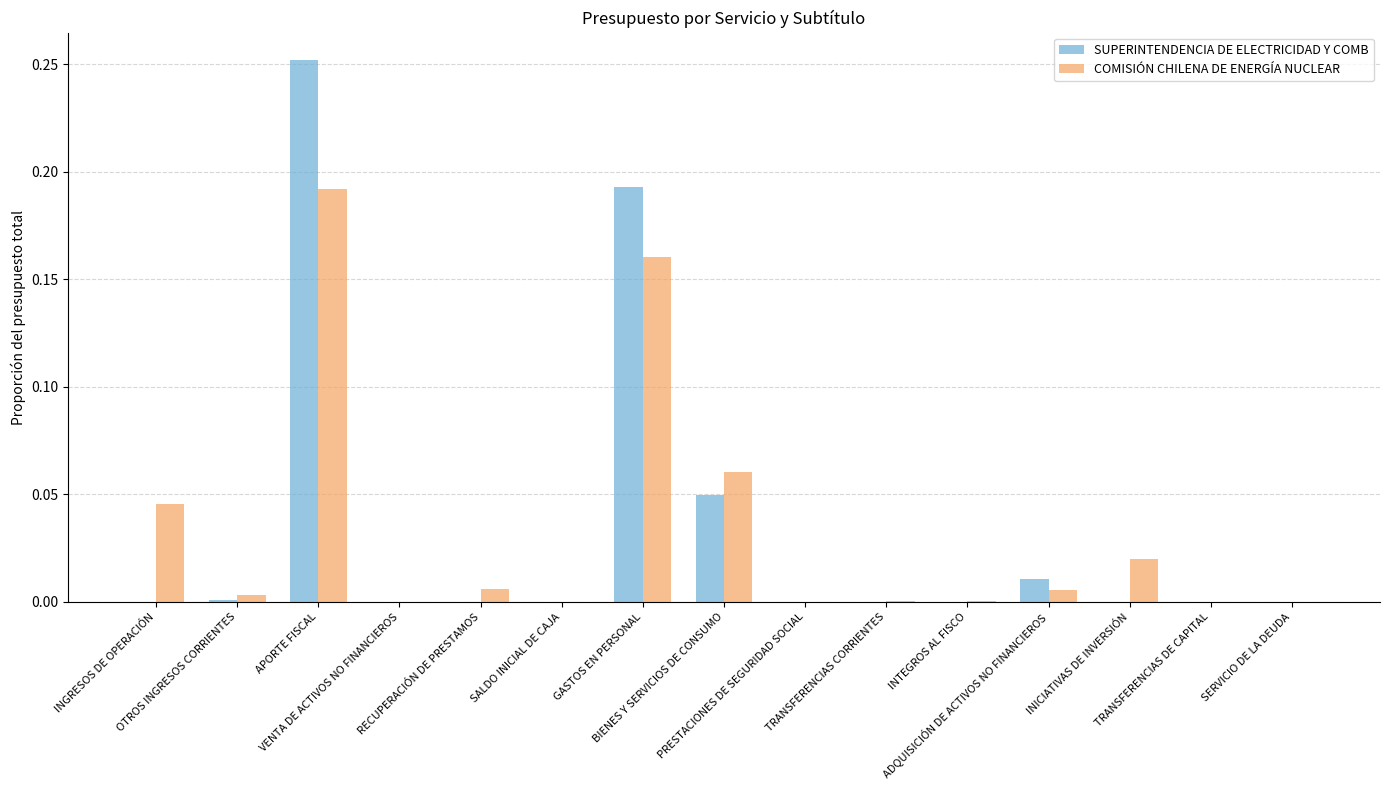

What is the sum of all SUPERINTENDENCIA DE ELECTRICIDAD Y COMB values?

0.5